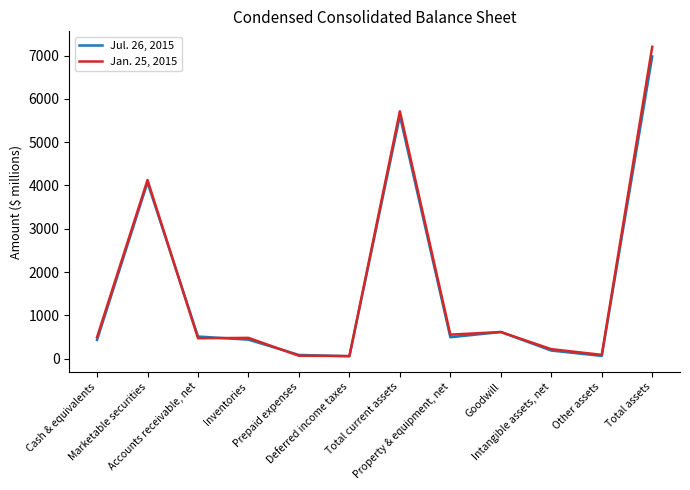

What is the sum of the Jan. 25, 2015 values at Goodwill and Total assets?

7819